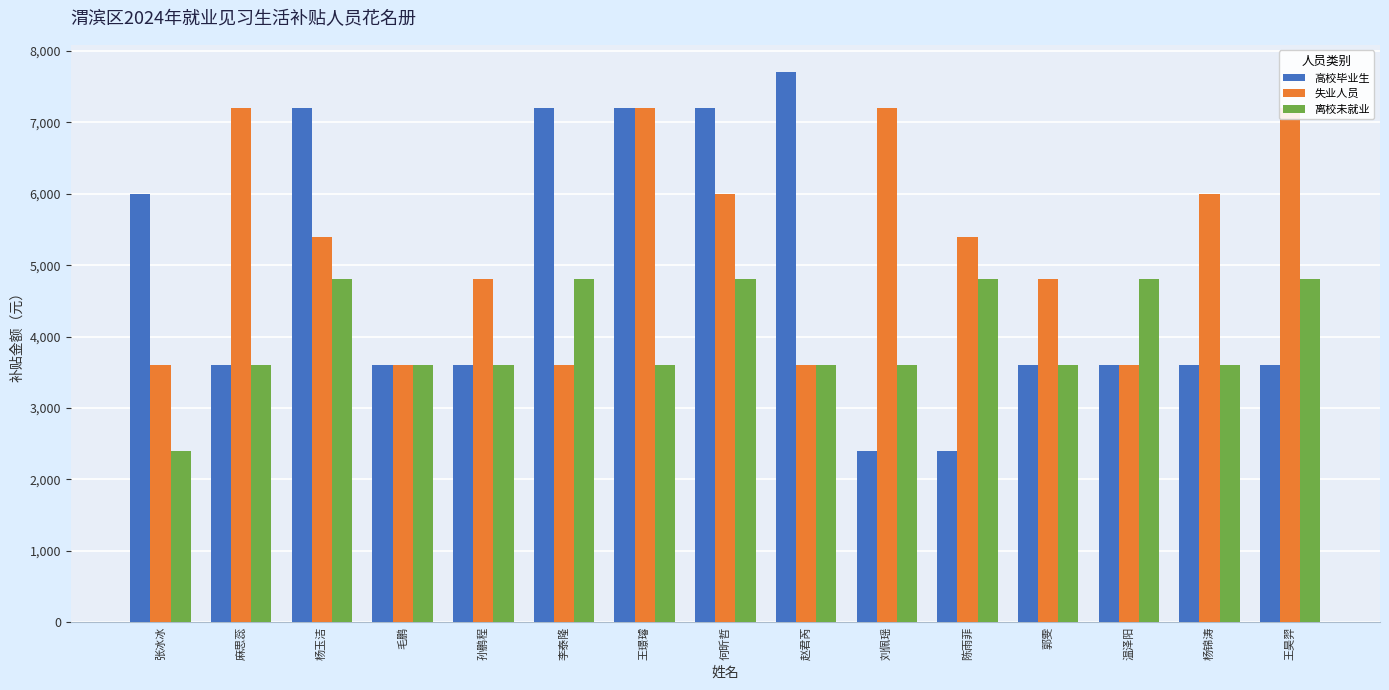

What is the sum of the 离校未就业 values at 张冰冰 and 杨玉洁?

7200